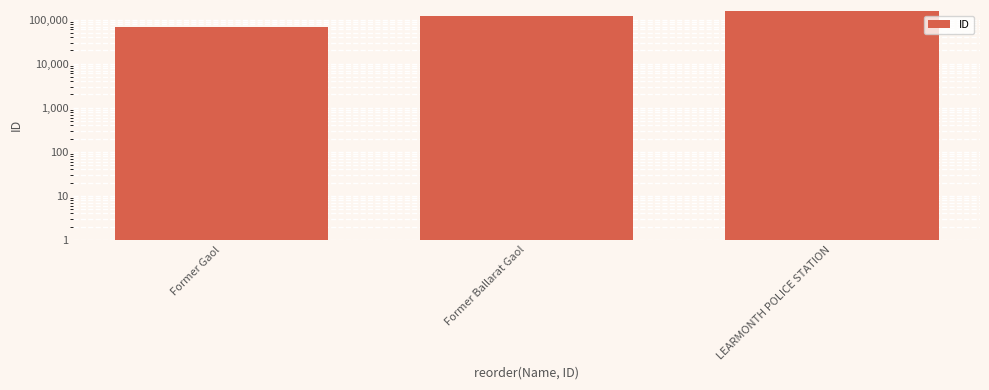

List the labels in order of value, smallest first.

Former Gaol, Former Ballarat Gaol, LEARMONTH POLICE STATION